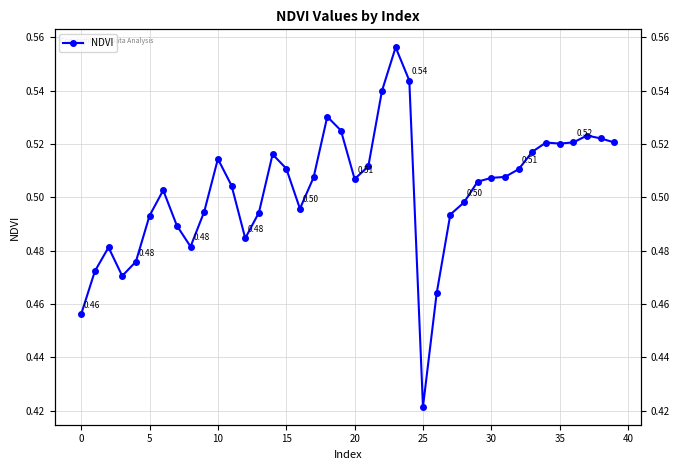

How many values are between 0 and 1?

40